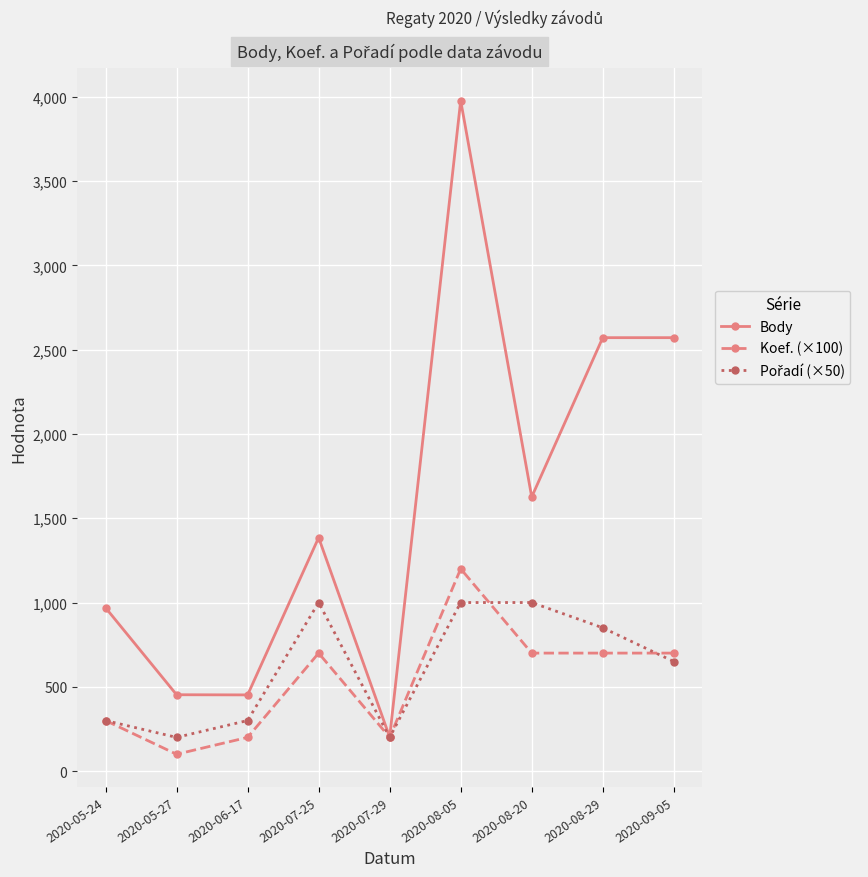

What is the label of the 3rd point from the left?

2020-06-17